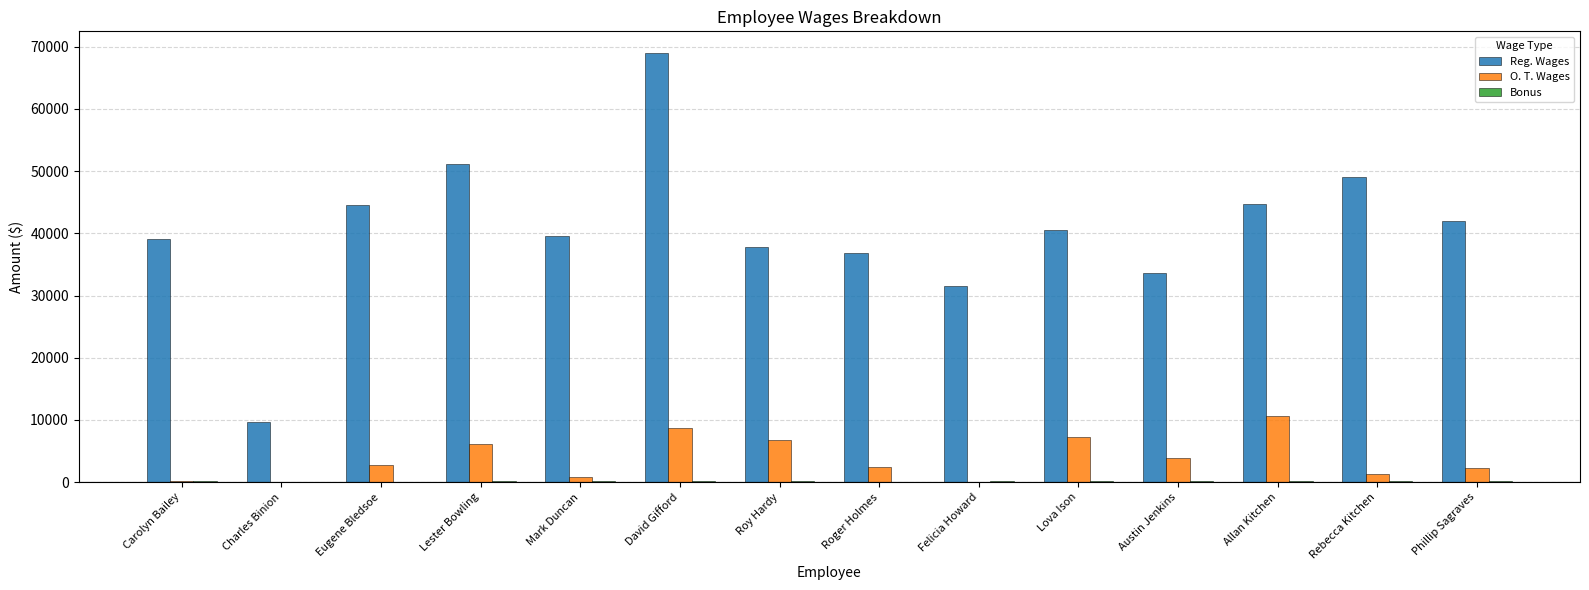

At which label does O. T. Wages reach its peak?

Allan Kitchen